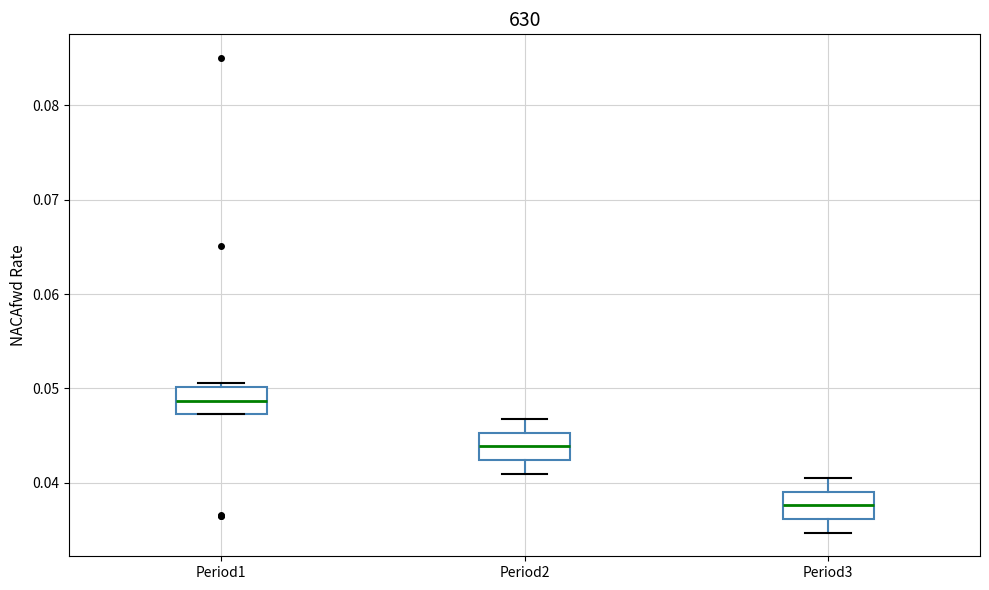

Which box has the lowest median line?

Period3